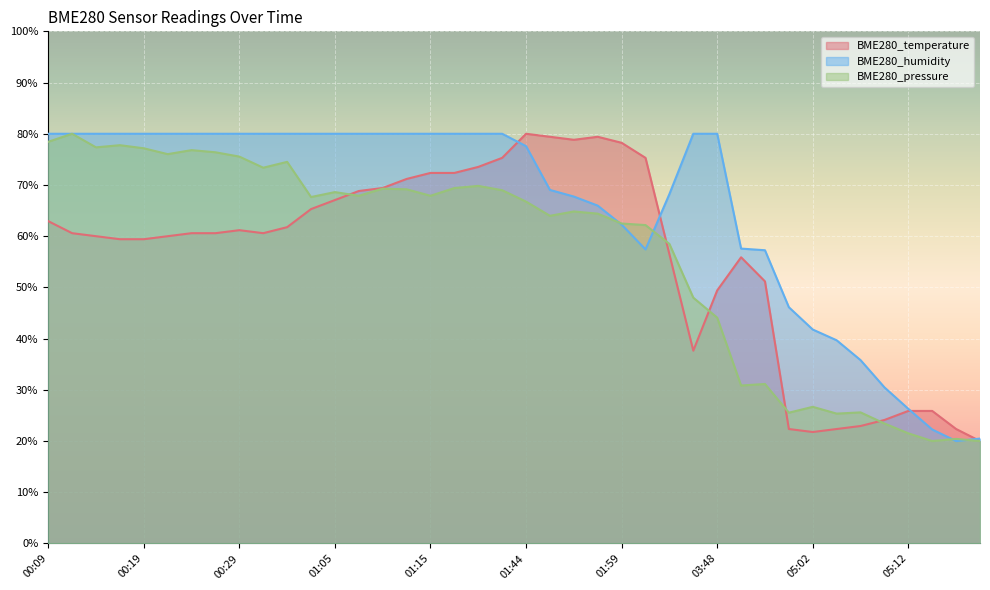

What is the label of the 36th point from the left?

05:10